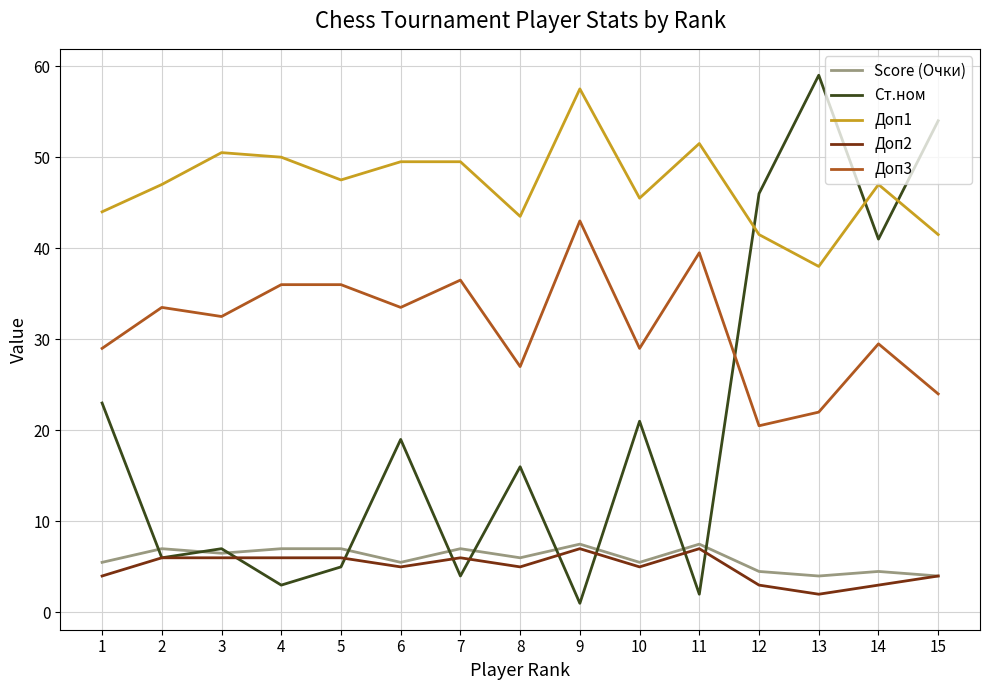

Between 1 and 2, which series saw the biggest shift?

Ст.ном